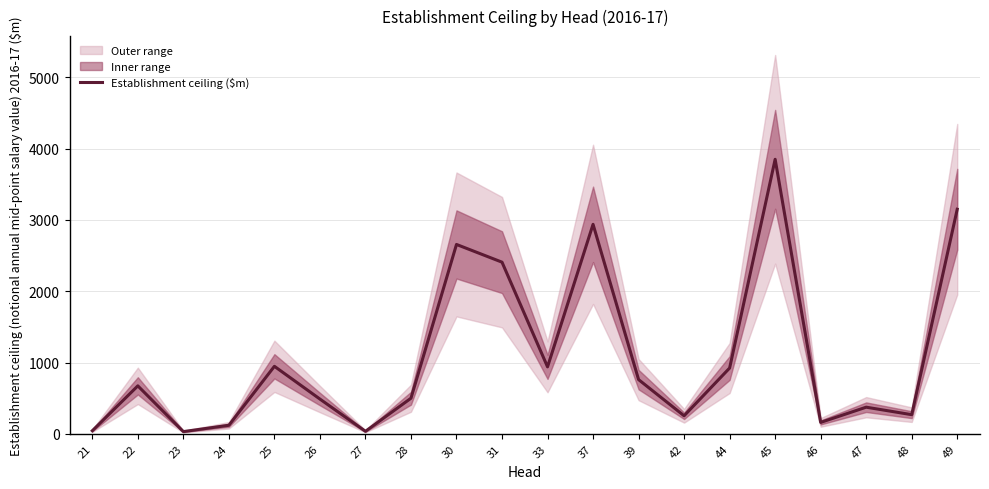

What is the difference between the maximum and second lowest values?

3815.2